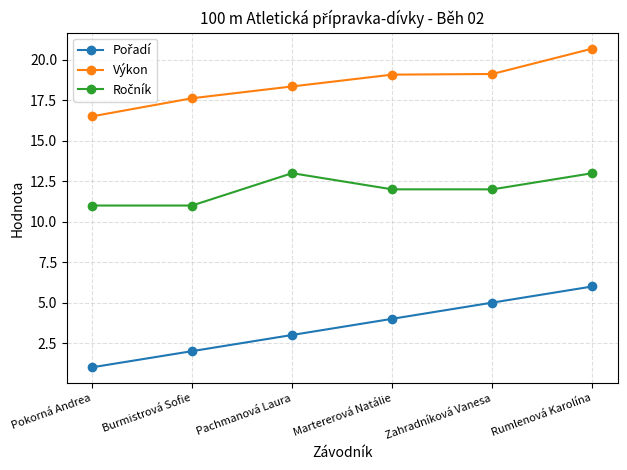

What is the smallest value displayed?

1.0